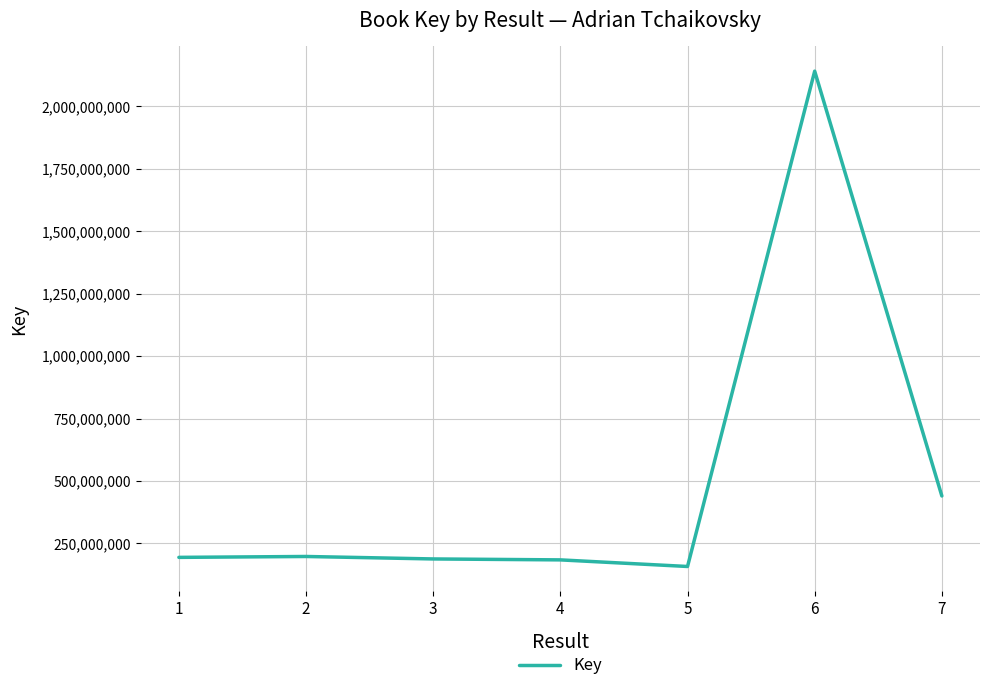

Is it true that the value at 3 is 73536000?

False